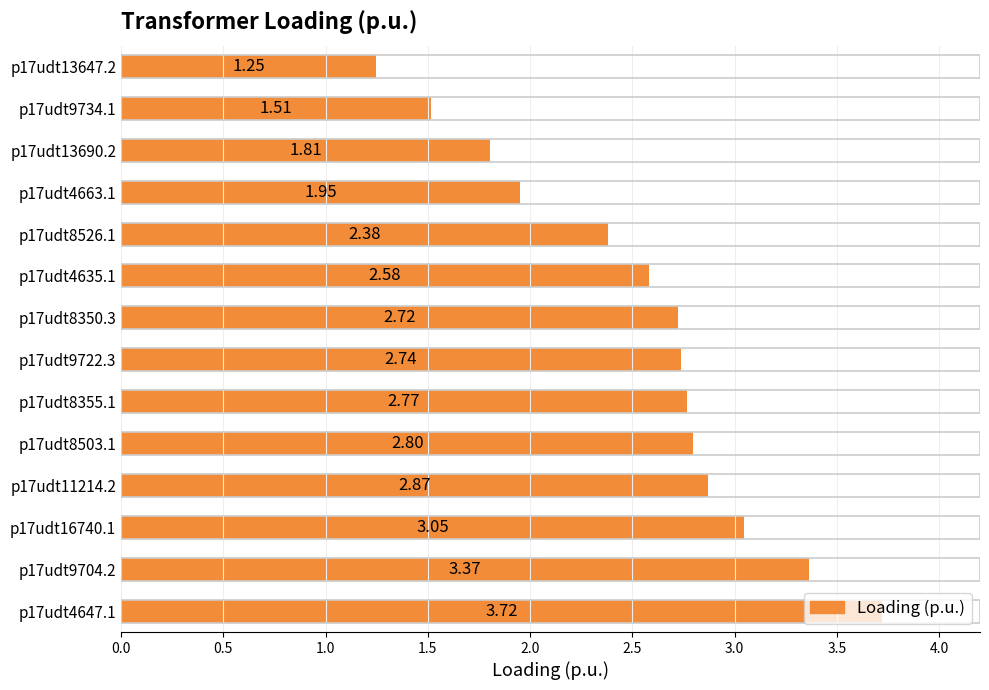

List the labels in order of value, largest first.

p17udt4647.1, p17udt9704.2, p17udt16740.1, p17udt11214.2, p17udt8503.1, p17udt8355.1, p17udt9722.3, p17udt8350.3, p17udt4635.1, p17udt8526.1, p17udt4663.1, p17udt13690.2, p17udt9734.1, p17udt13647.2